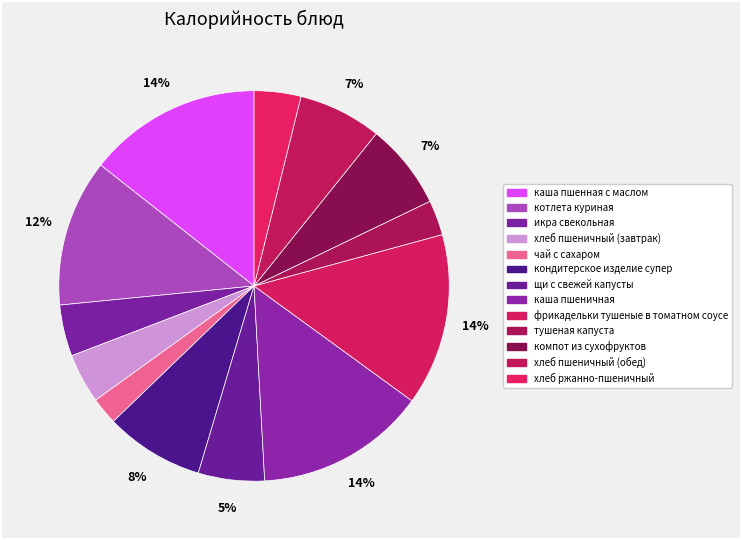

What portion of the pie excludes каша пшеничная?

85.9%